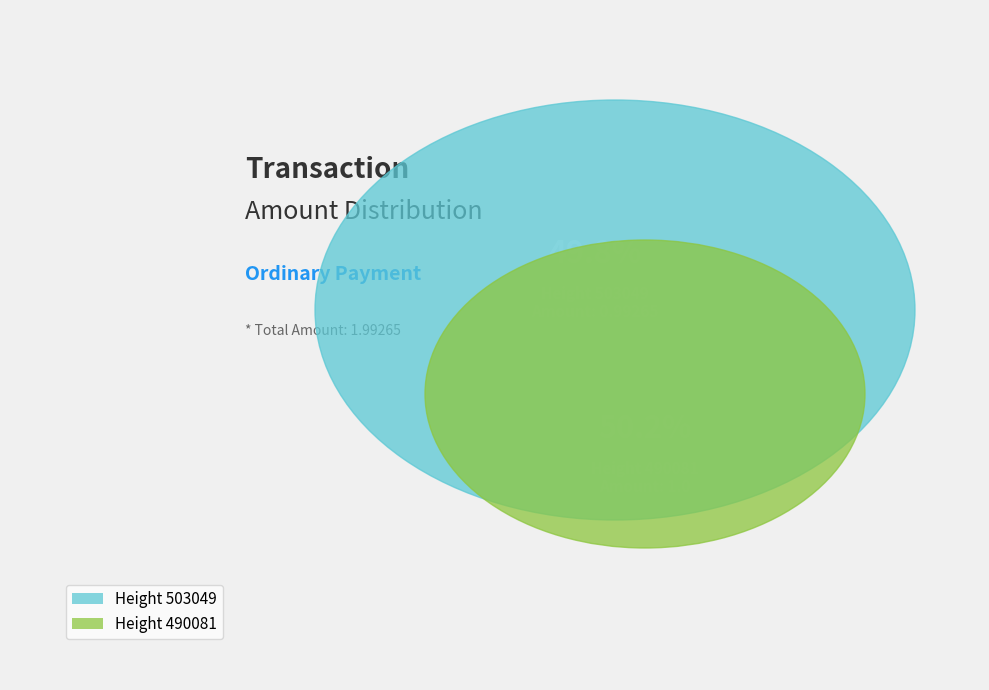

The 490081 slice represents 41% of the pie. True or false?

False